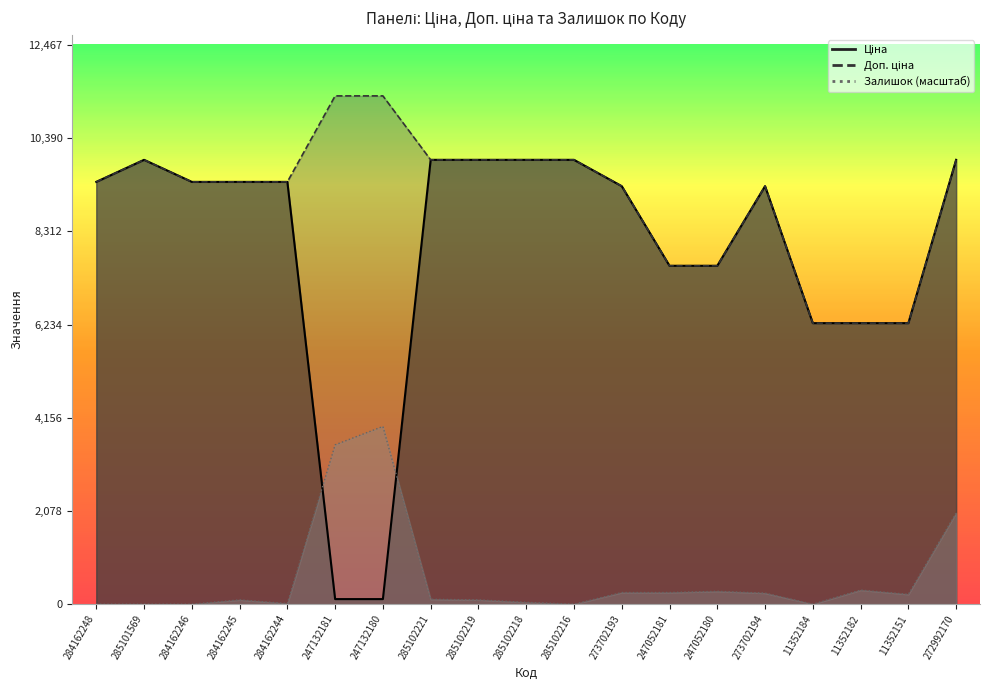

True or false: Доп. ціна has a value of 11019.5 at 11352182.

False